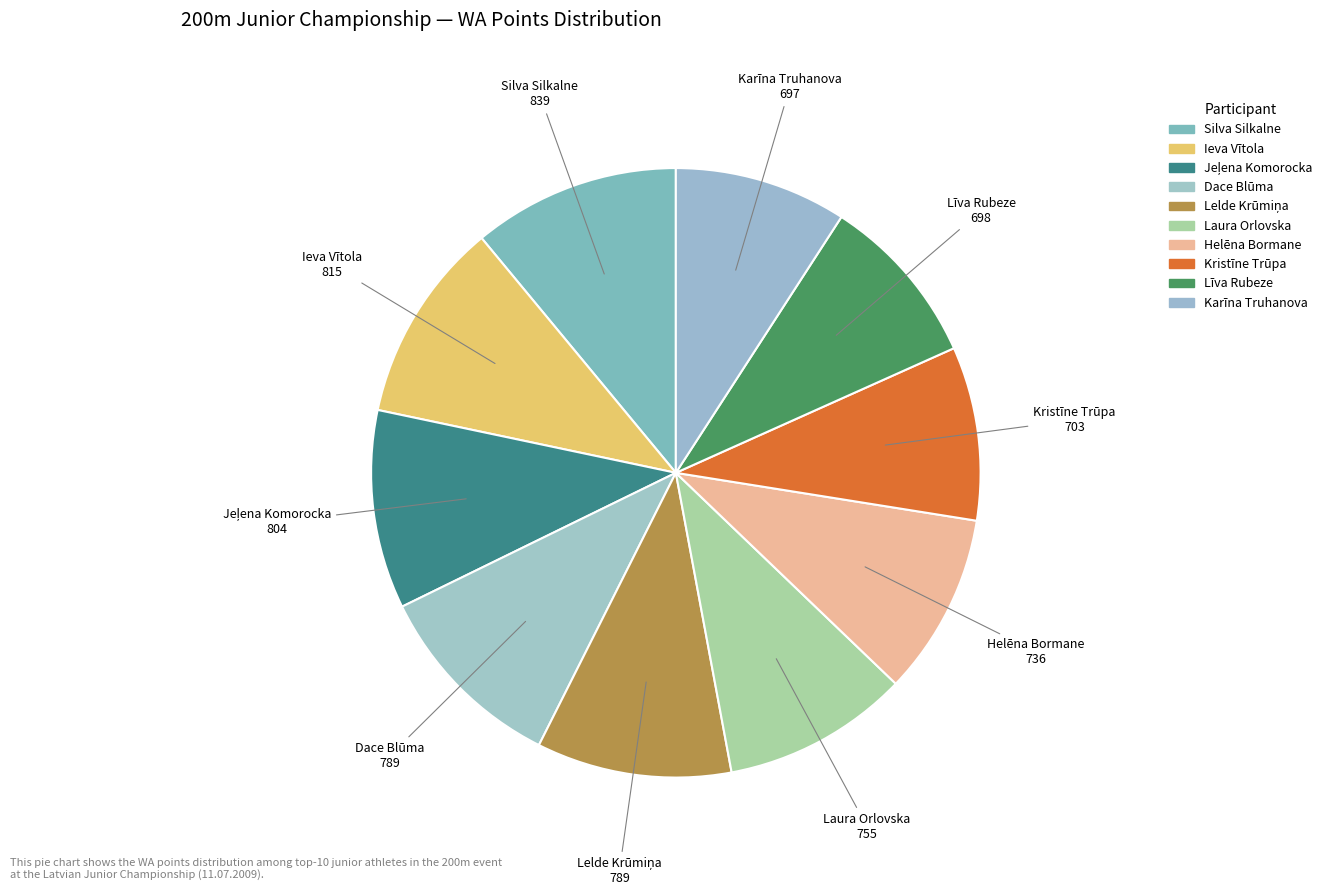

How many segments does this pie chart have?

10